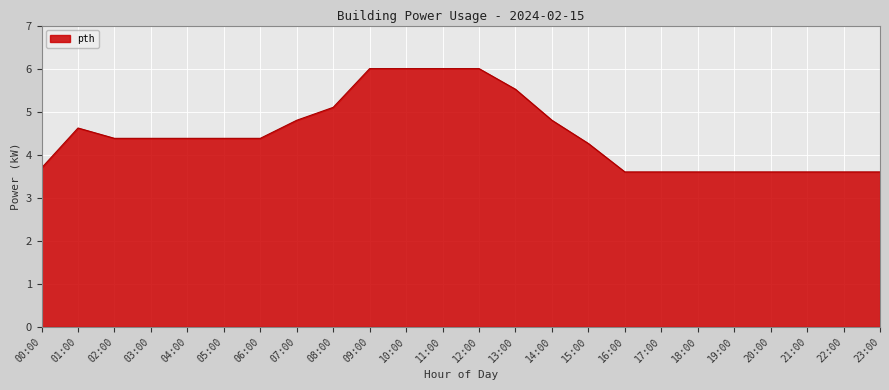

What is the maximum value shown in the chart?

6.0